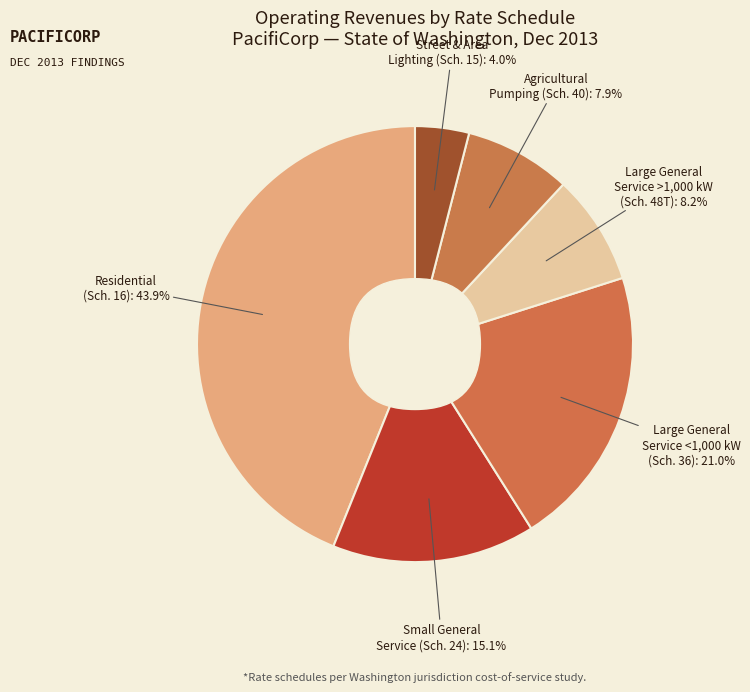

Do Large General Service <1,000 kW (Schedule 36) and Residential (Schedule 16) together represent more than half of the pie?

Yes